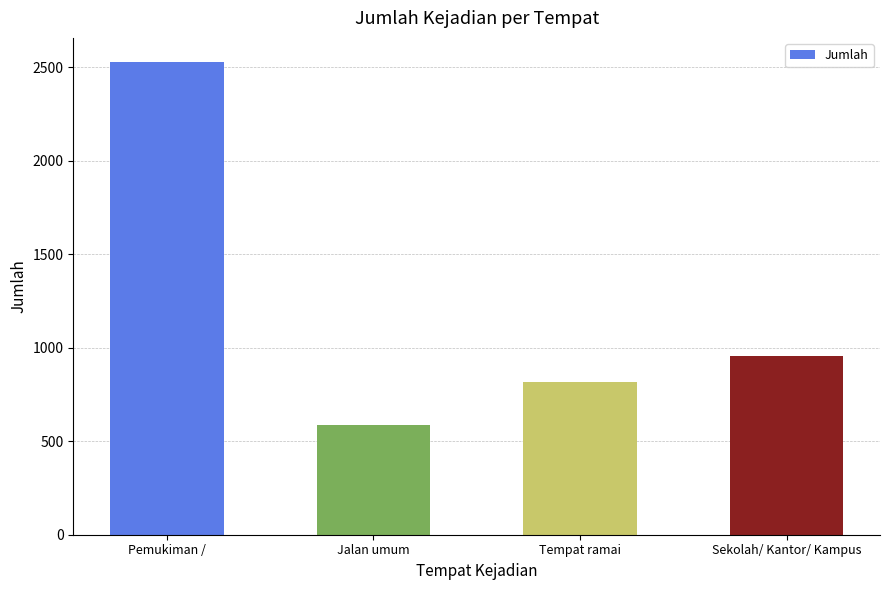

List the labels in order of value, smallest first.

Jalan umum, Tempat ramai, Sekolah/ Kantor/ Kampus, Pemukiman /